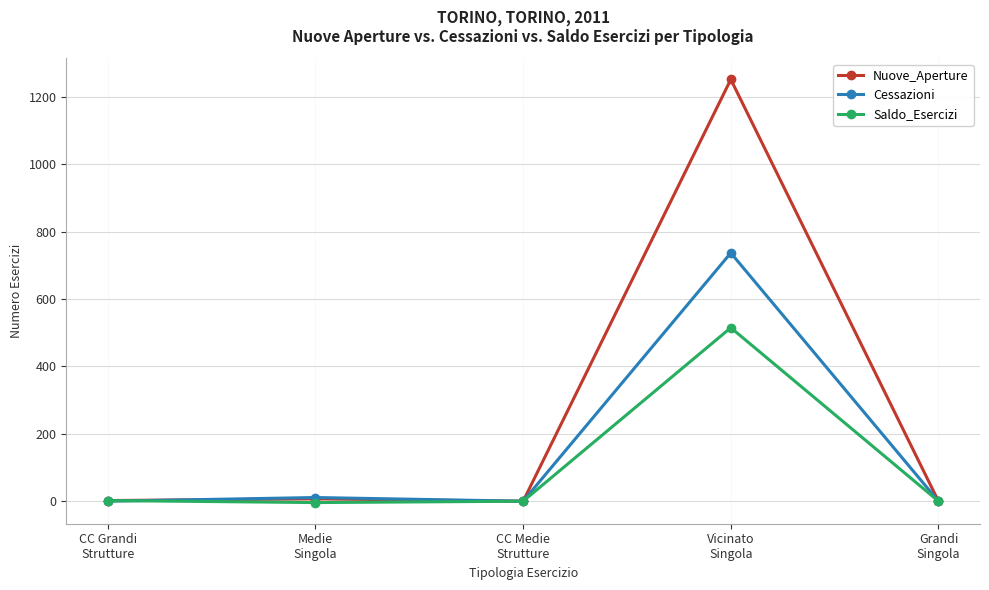

Rank the series by their maximum value, from highest to lowest.

Nuove_Aperture, Cessazioni, Saldo_Esercizi